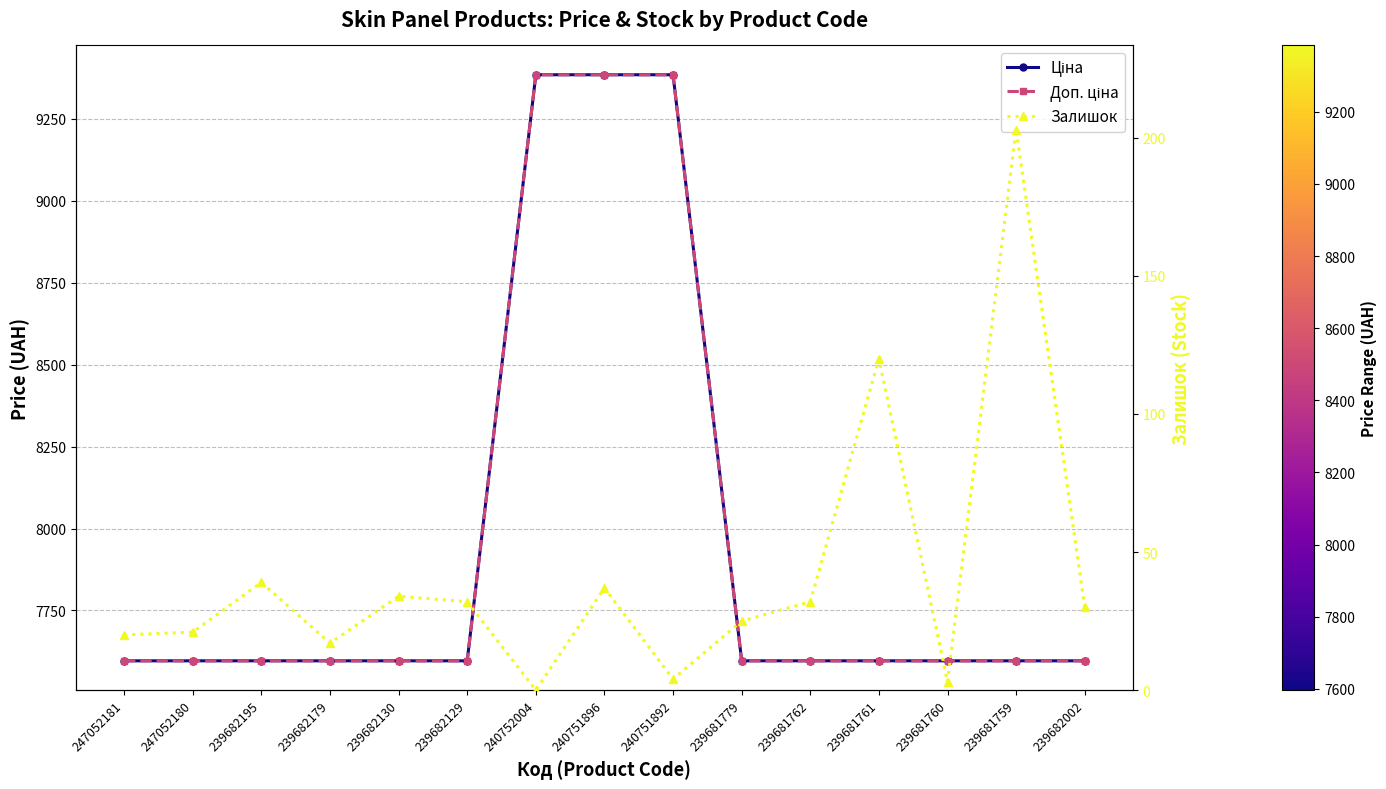

The value of Залишок at 247052181 is 20.0. True or false?

True